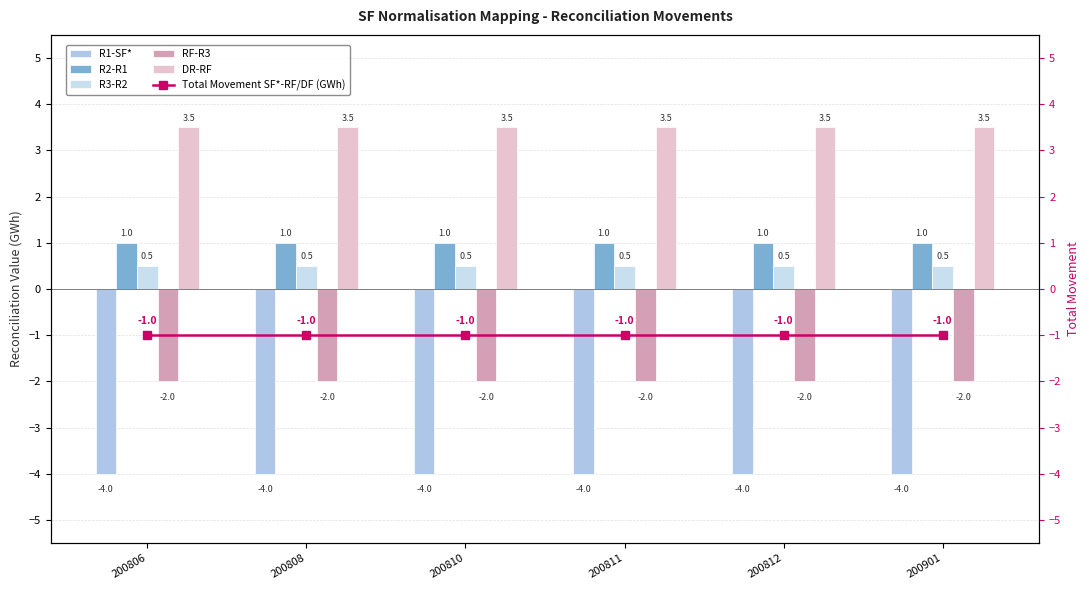

What is the difference between the highest and lowest values at 200812?

7.5